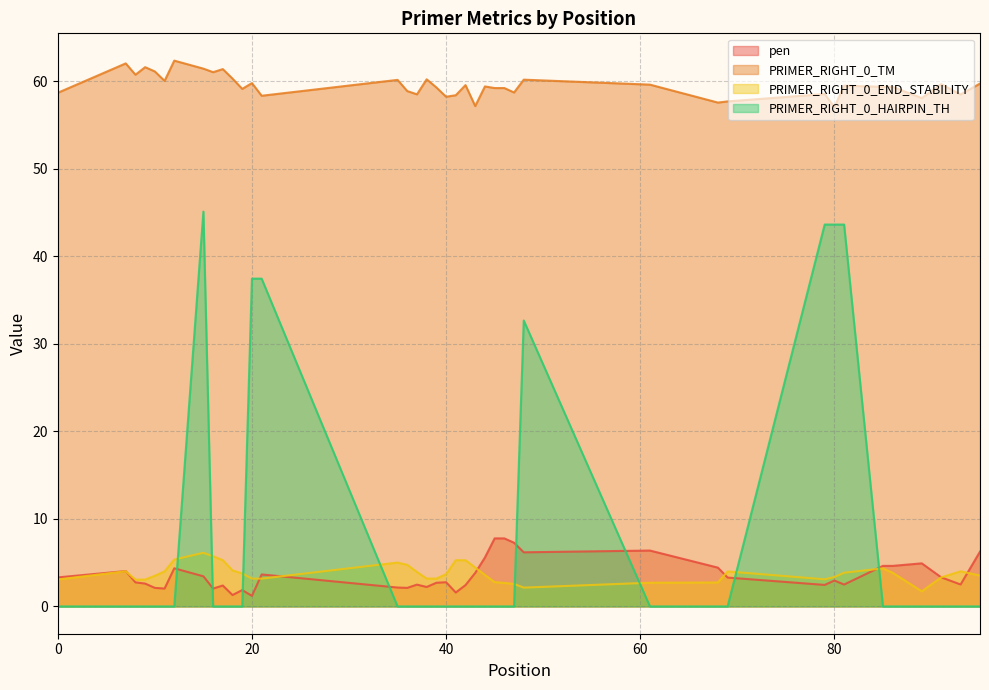

What is the maximum value for PRIMER_RIGHT_0_HAIRPIN_TH?

45.1